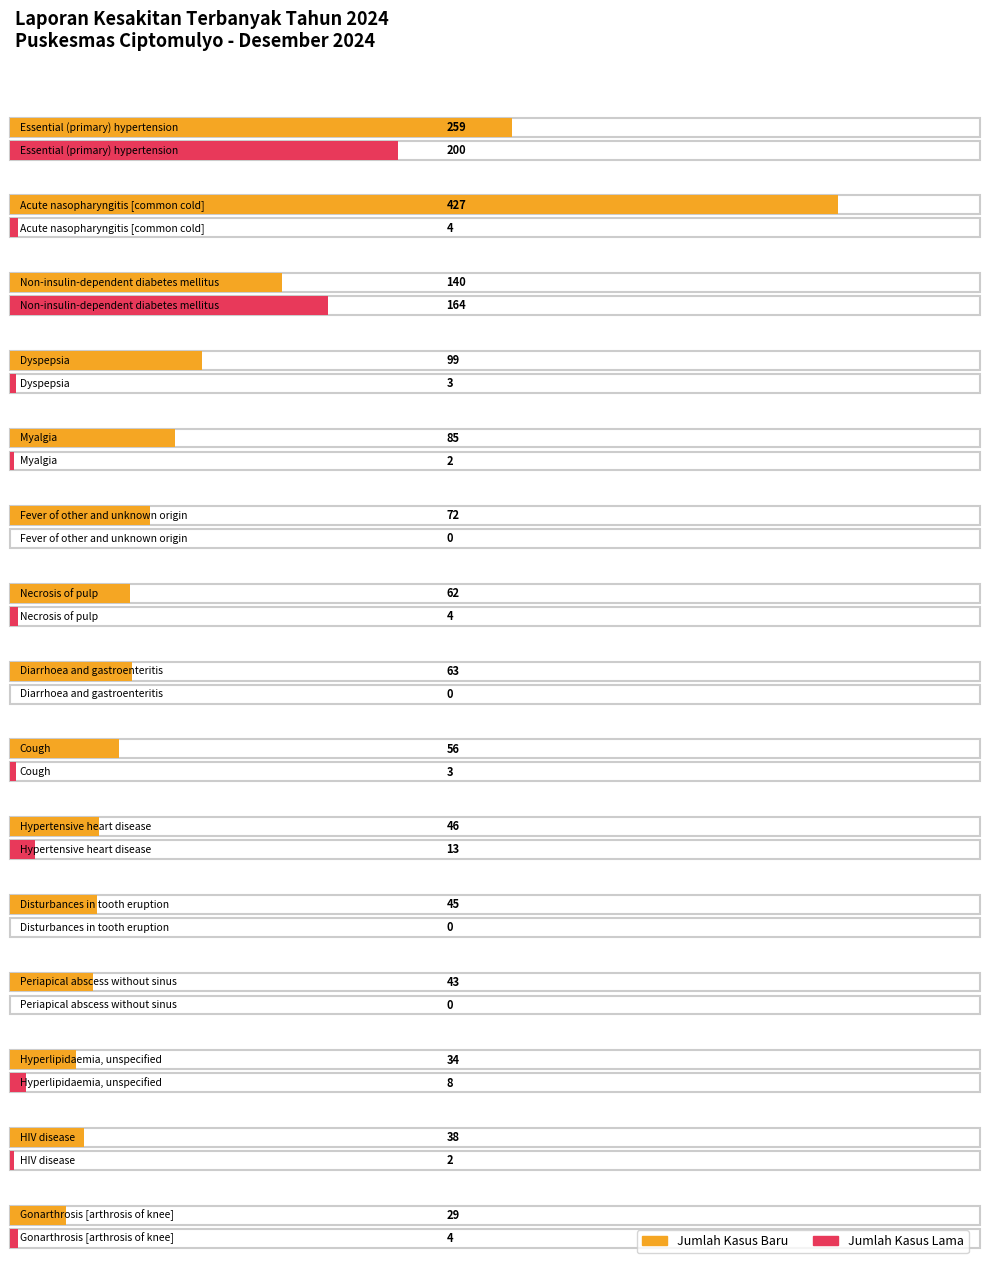

How many values in the Jumlah Kasus Lama series are below 3?

6